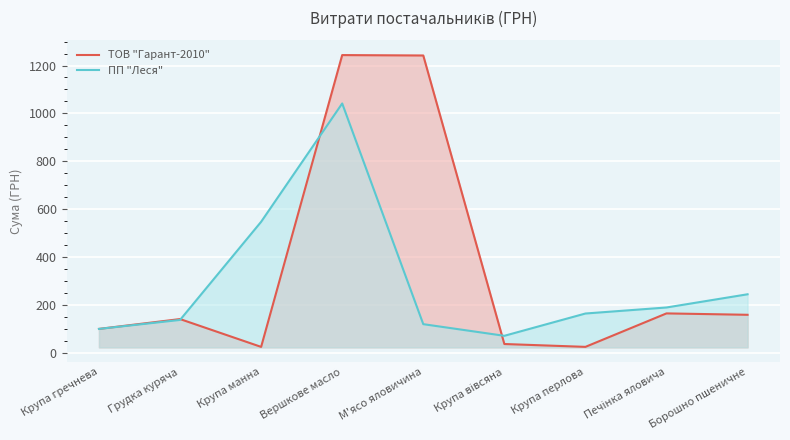

How many values in the ТОВ "Гарант-2010" series exceed 141?

5